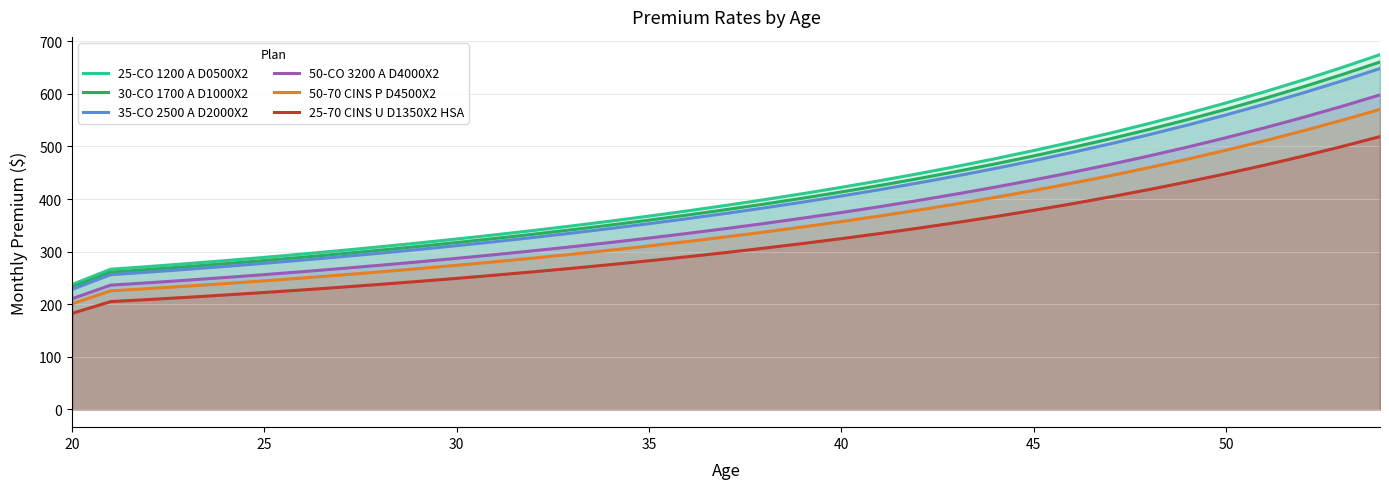

The 25-CO 1200 A D0500X2 series shows 367.5 at 35. True or false?

True